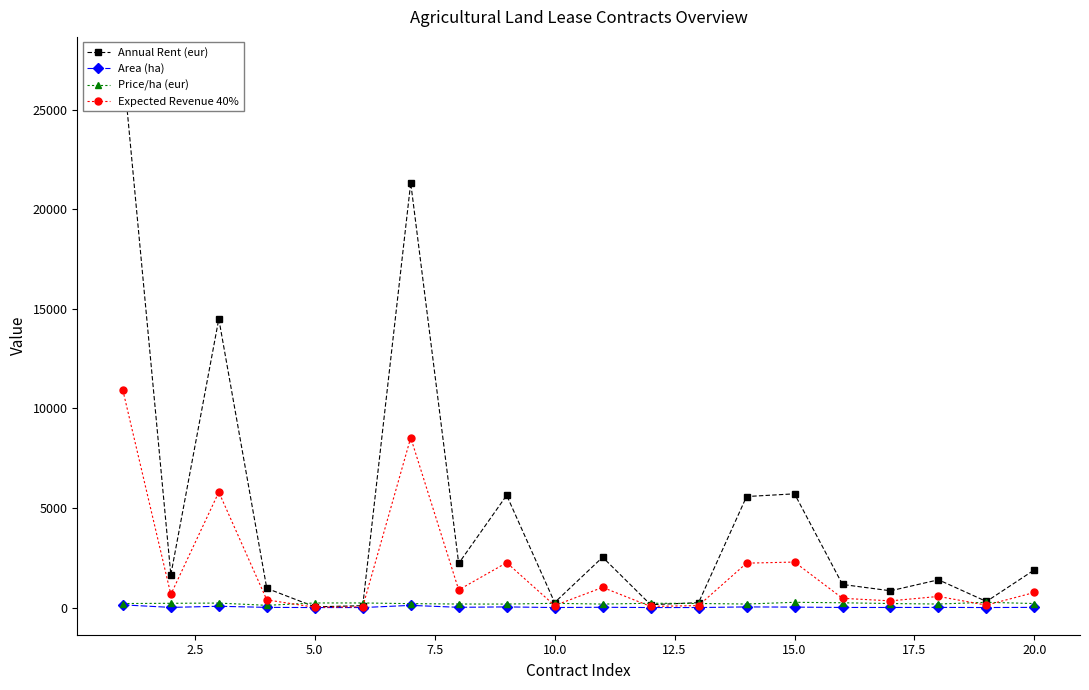

How many values in the Price/ha (eur) series exceed 203?

10